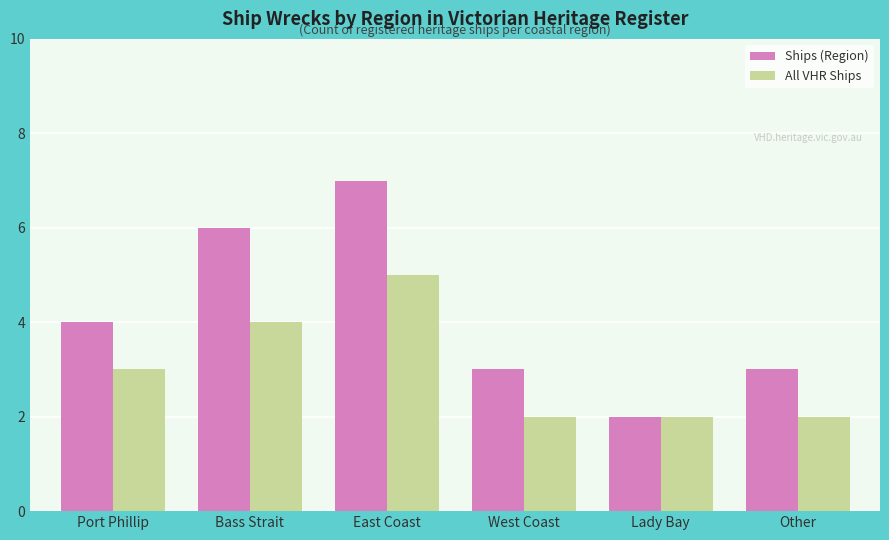

Read the Ships (Region) value at Other.

3